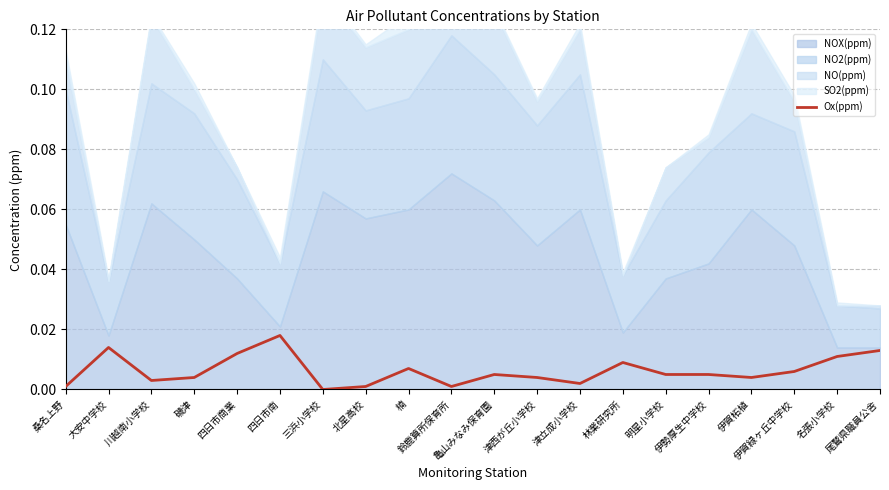

Which label corresponds to the smallest value in the chart?

三浜小学校